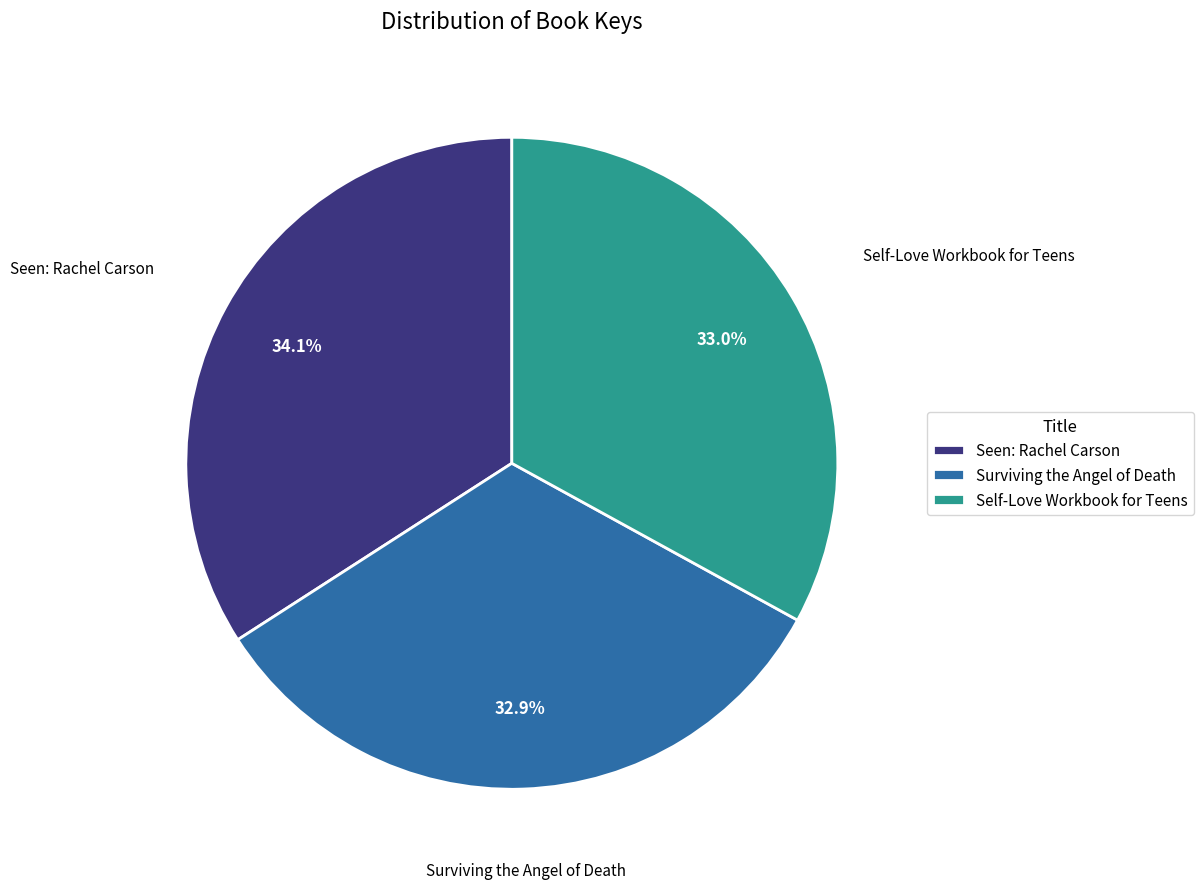

Approximately how many times larger is the value at Self-Love Workbook for Teens compared to Surviving the Angel of Death?

1.0